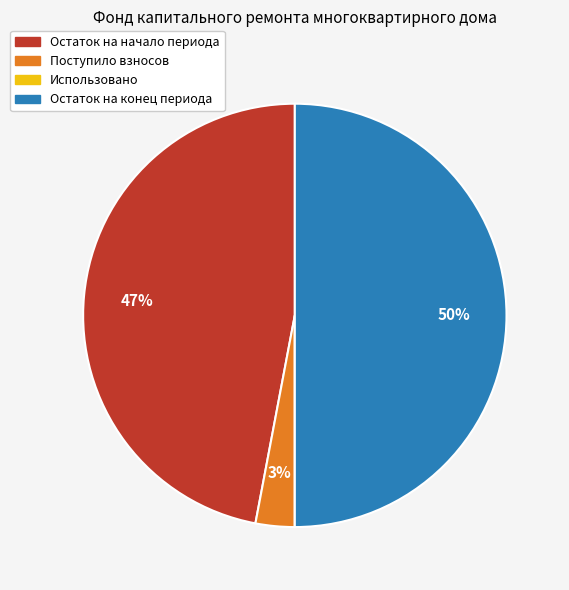

Approximately how many times larger is the value at Остаток на конец периода compared to Остаток на начало периода?

1.1